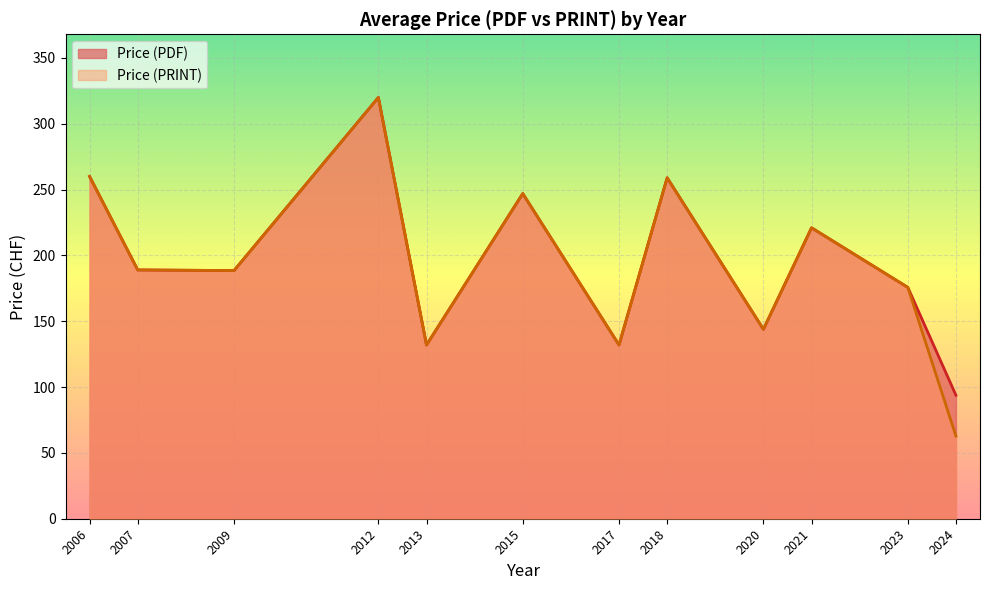

Which category has the highest value across all series?

2012